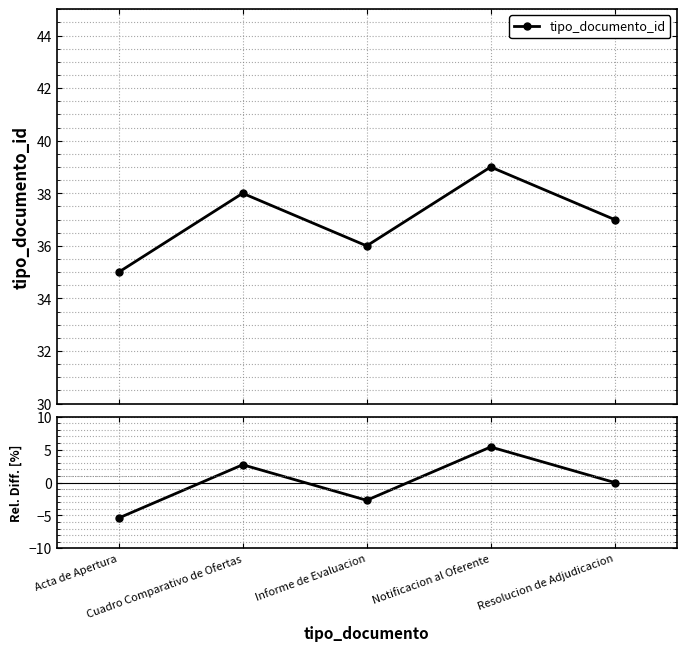

Rank the categories by value from lowest to highest.

Acta de Apertura, Informe de Evaluacion, Resolucion de Adjudicacion, Cuadro Comparativo de Ofertas, Notificacion al Oferente